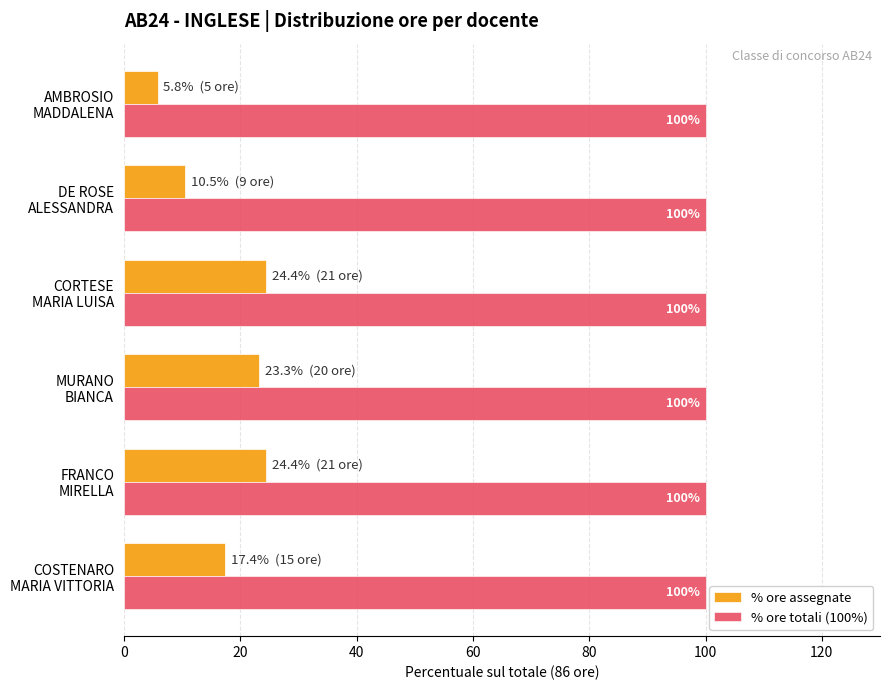

Which series has the widest spread of values?

% ore assegnate